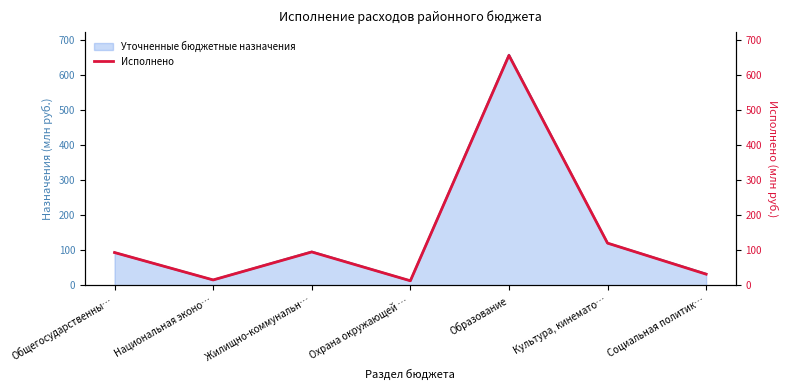

How many data points are less than 93?

3